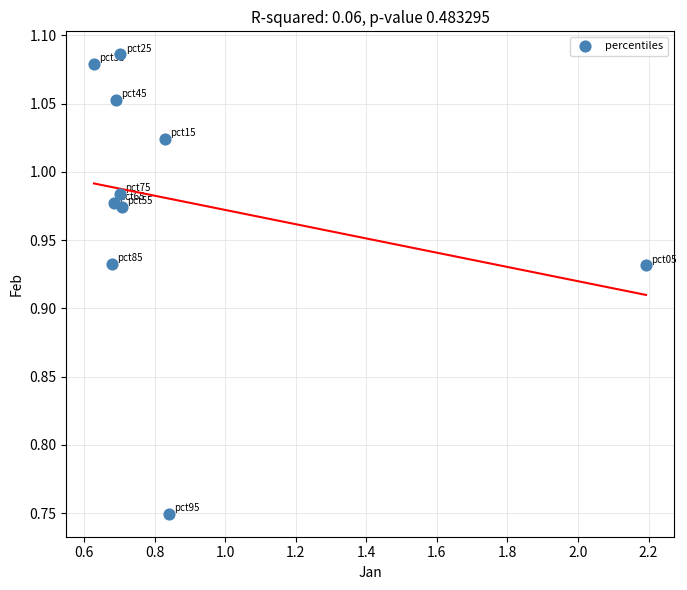

What is the range of Y values (max minus min)?

0.3